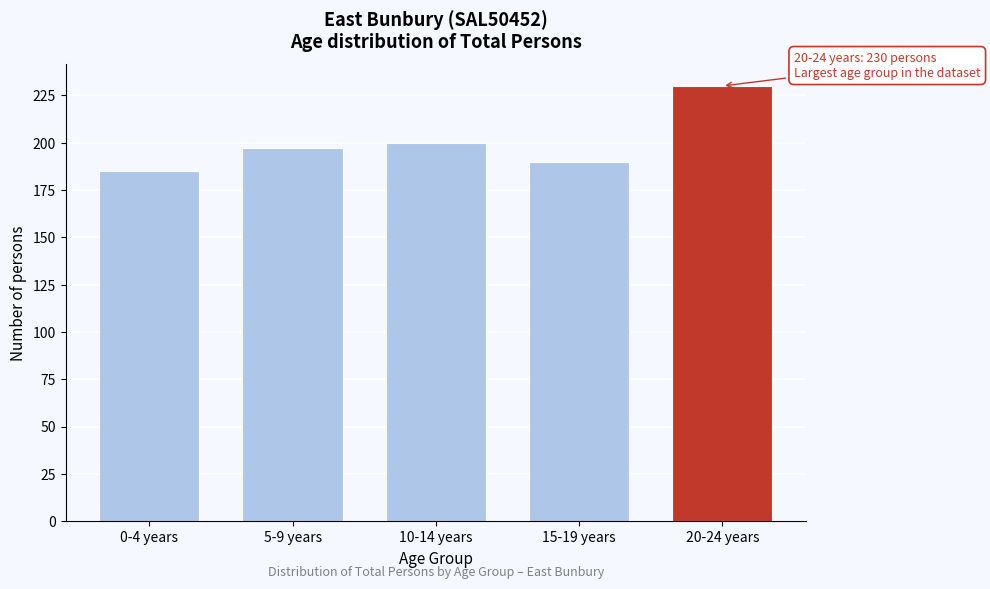

Reading right to left, what are all the values shown in this chart?

20-24 years=230	15-19 years=190	10-14 years=200	5-9 years=197	0-4 years=185